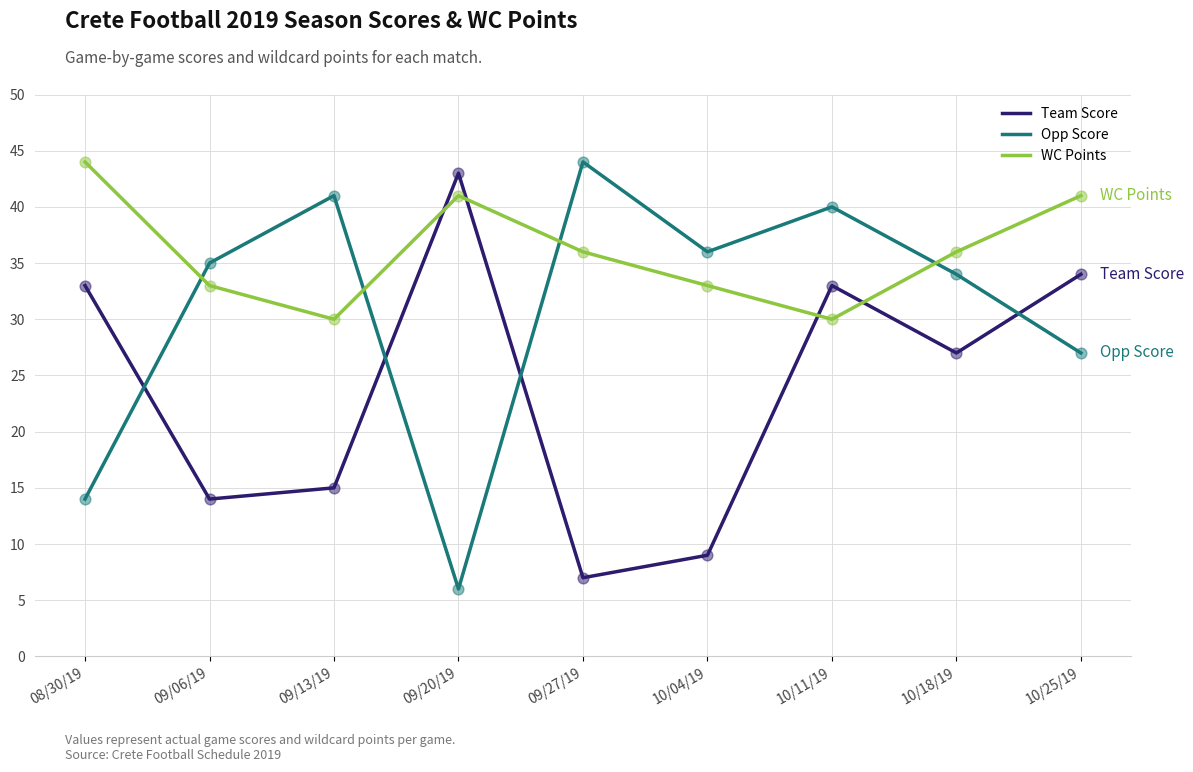

Which series changed the most between 09/06/19 and 10/18/19?

Team Score